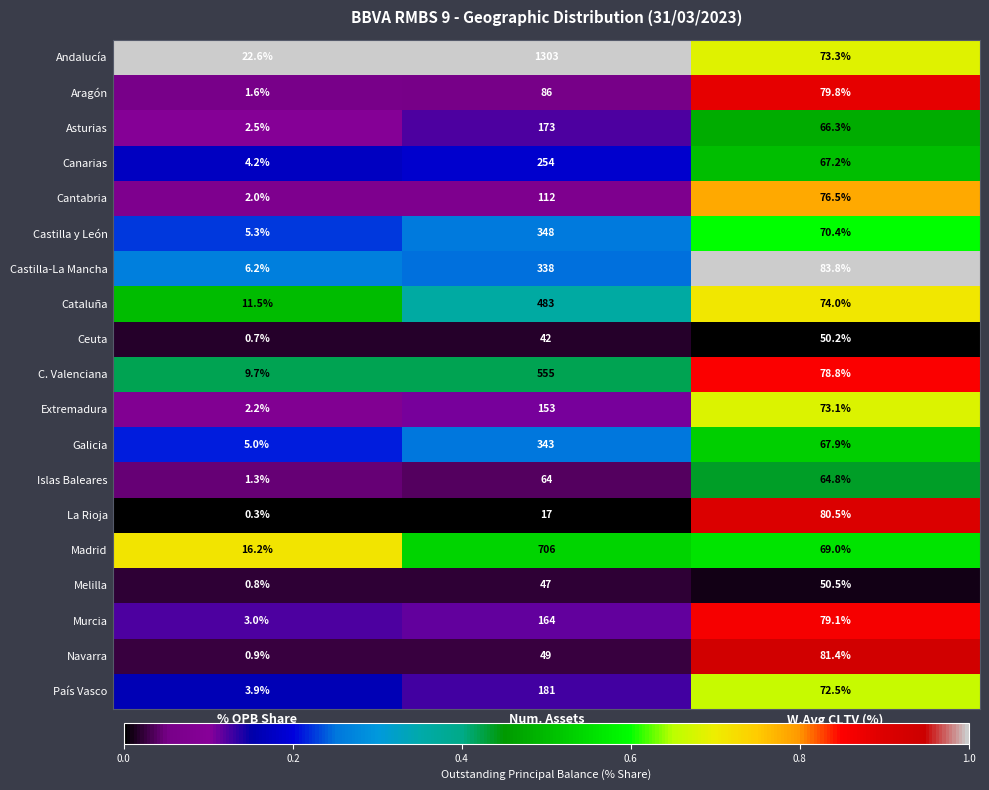

Which series has the largest total across all categories?

Andalucía